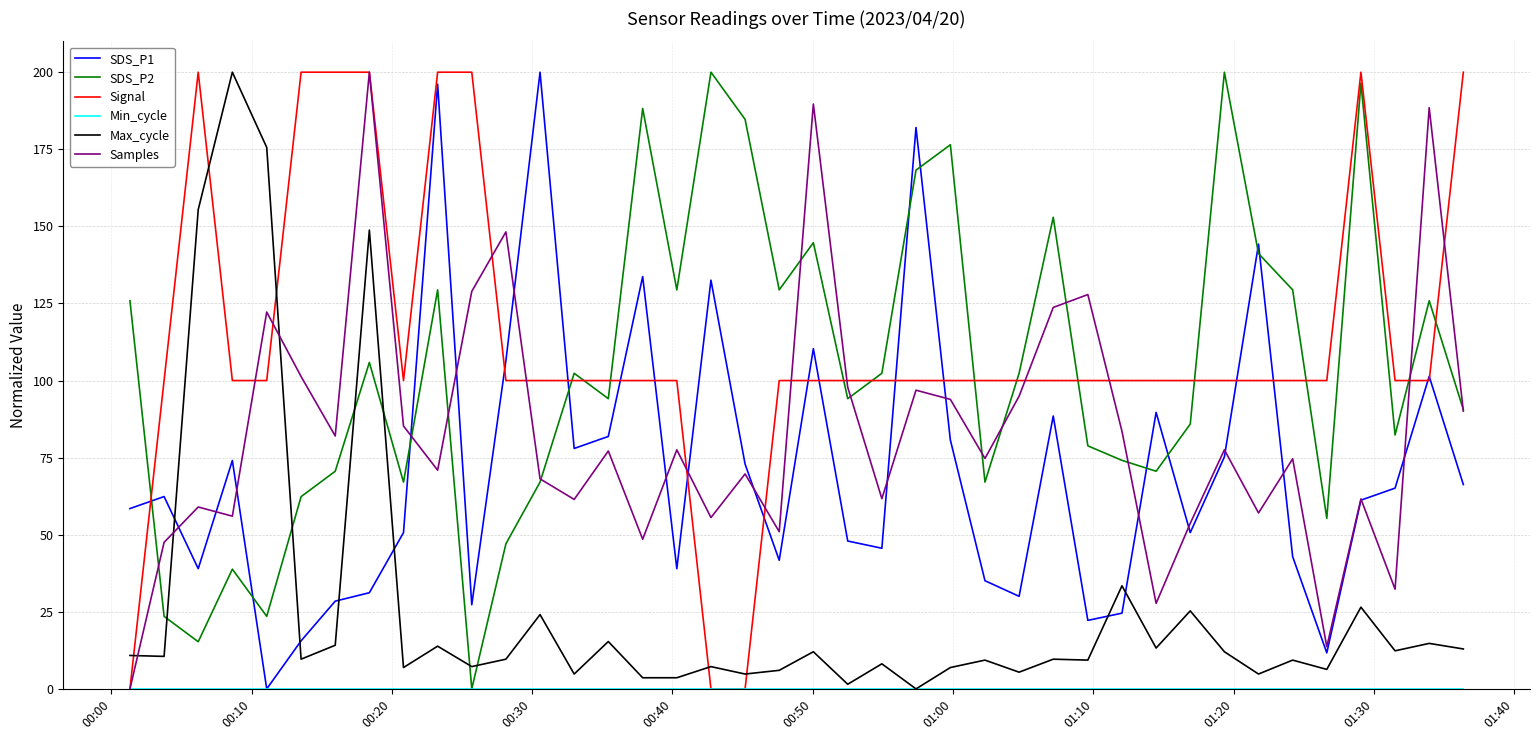

Which series has the largest total across all categories?

Signal